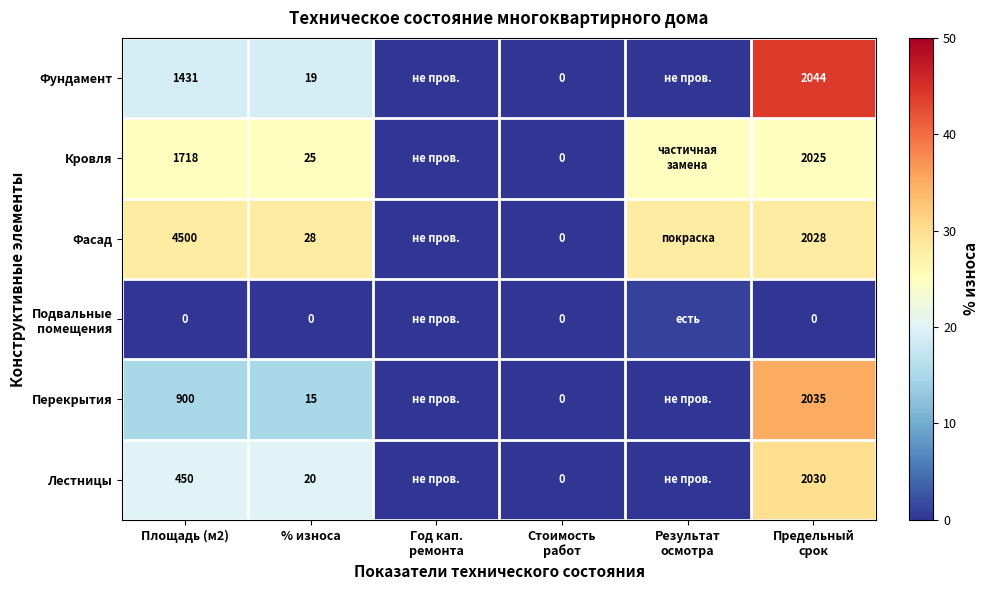

What is the spread (max minus min) of values at Площадь (м2)?

4500